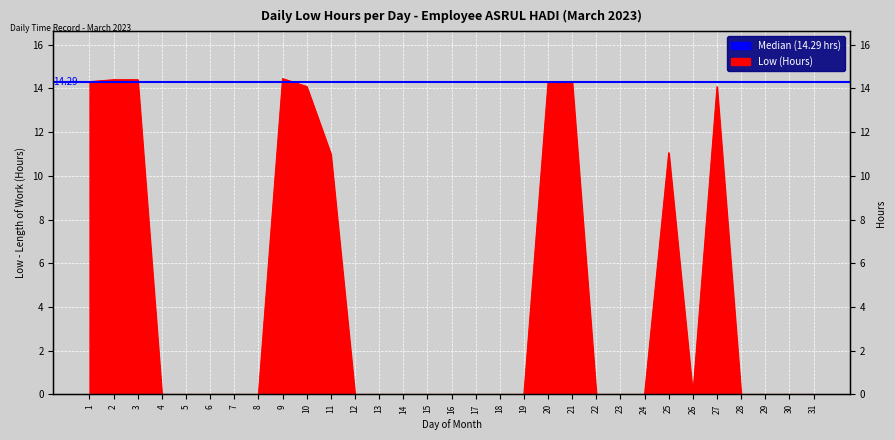

Is it true that the value at 4 is 0.0?

True